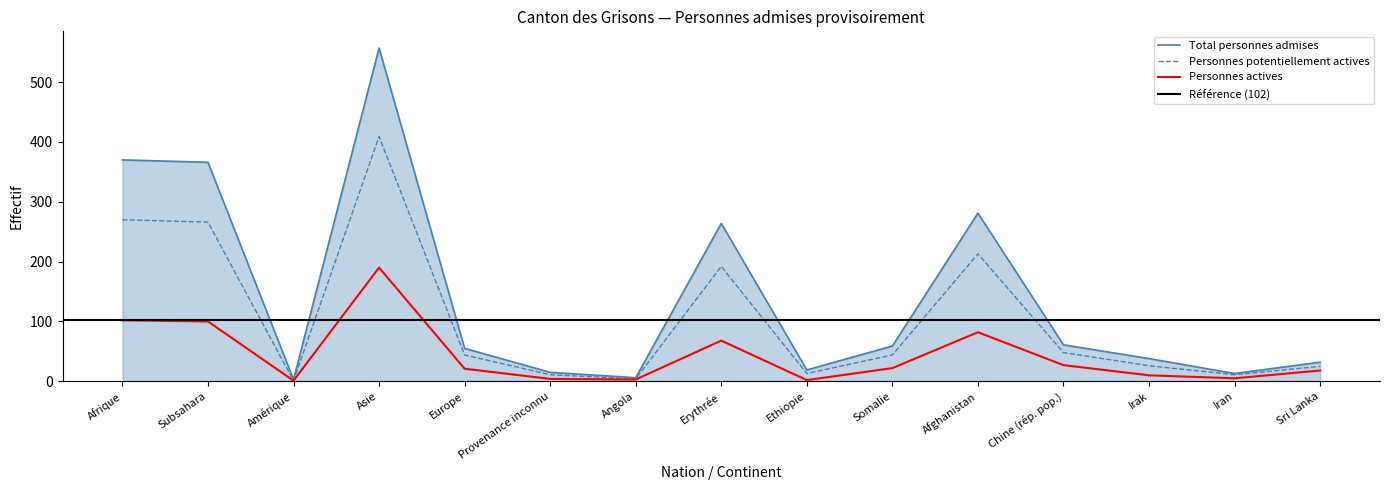

Reading left to right, extract all data points from this chart.

Total personnes admises: Afrique=370	Subsahara=366	Amérique=3	Asie=557	Europe=55	Provenance inconnu=15	Angola=6	Erythrée=264	Ethiopie=19	Somalie=59	Afghanistan=281	Chine (rép. pop.)=61	Irak=38	Iran=13	Sri Lanka=32
Personnes potentiellement actives: Afrique=270	Subsahara=266	Amérique=1	Asie=409	Europe=44	Provenance inconnu=11	Angola=4	Erythrée=192	Ethiopie=13	Somalie=44	Afghanistan=213	Chine (rép. pop.)=48	Irak=26	Iran=11	Sri Lanka=25
Personnes actives: Afrique=102	Subsahara=100	Amérique=1	Asie=190	Europe=21	Provenance inconnu=4	Angola=3	Erythrée=68	Ethiopie=2	Somalie=22	Afghanistan=82	Chine (rép. pop.)=27	Irak=10	Iran=5	Sri Lanka=18